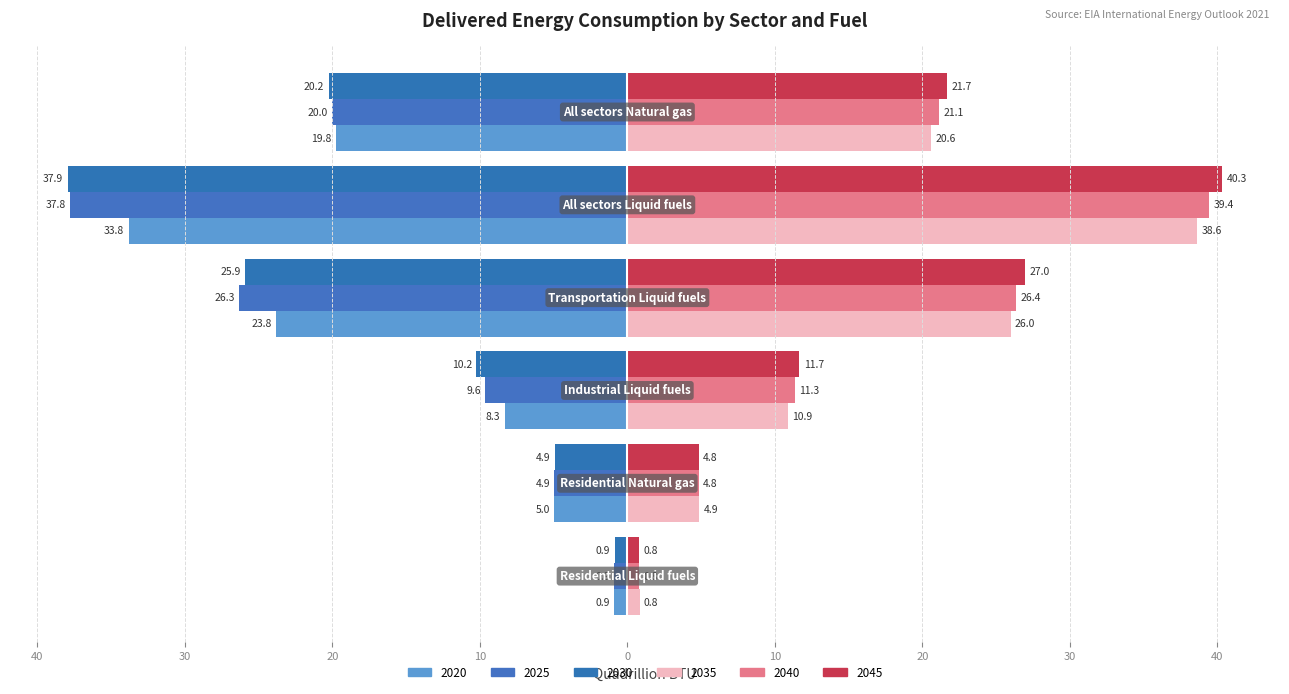

How many groups of bars are there?

6